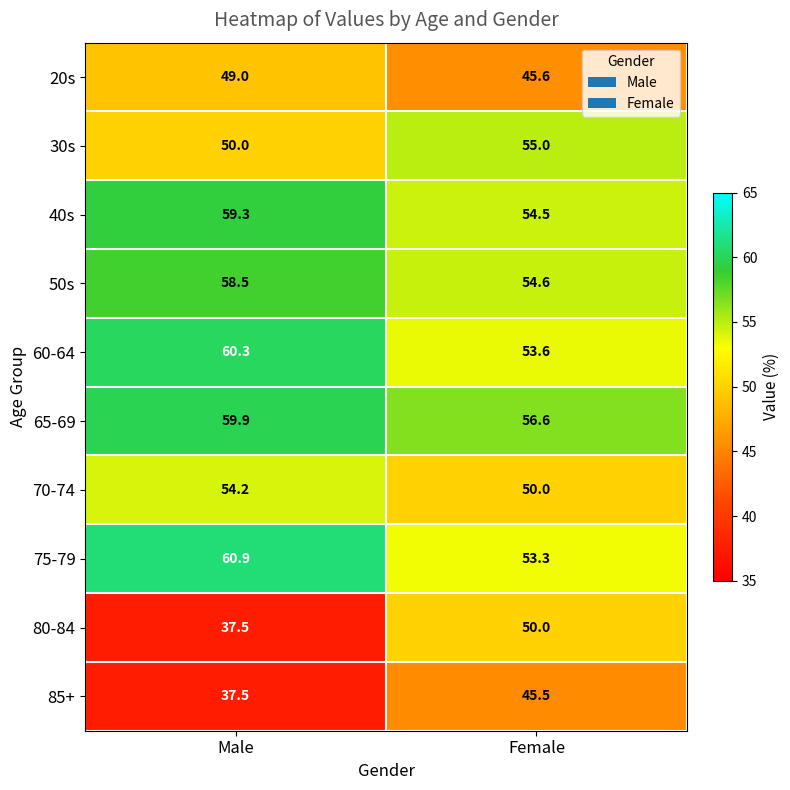

Reading left to right, extract all data points from this chart.

20s: Male=49.0	Female=45.6
30s: Male=50.0	Female=55.0
40s: Male=59.3	Female=54.5
50s: Male=58.5	Female=54.6
60-64: Male=60.3	Female=53.6
65-69: Male=59.9	Female=56.6
70-74: Male=54.2	Female=50.0
75-79: Male=60.9	Female=53.3
80-84: Male=37.5	Female=50.0
85+: Male=37.5	Female=45.5